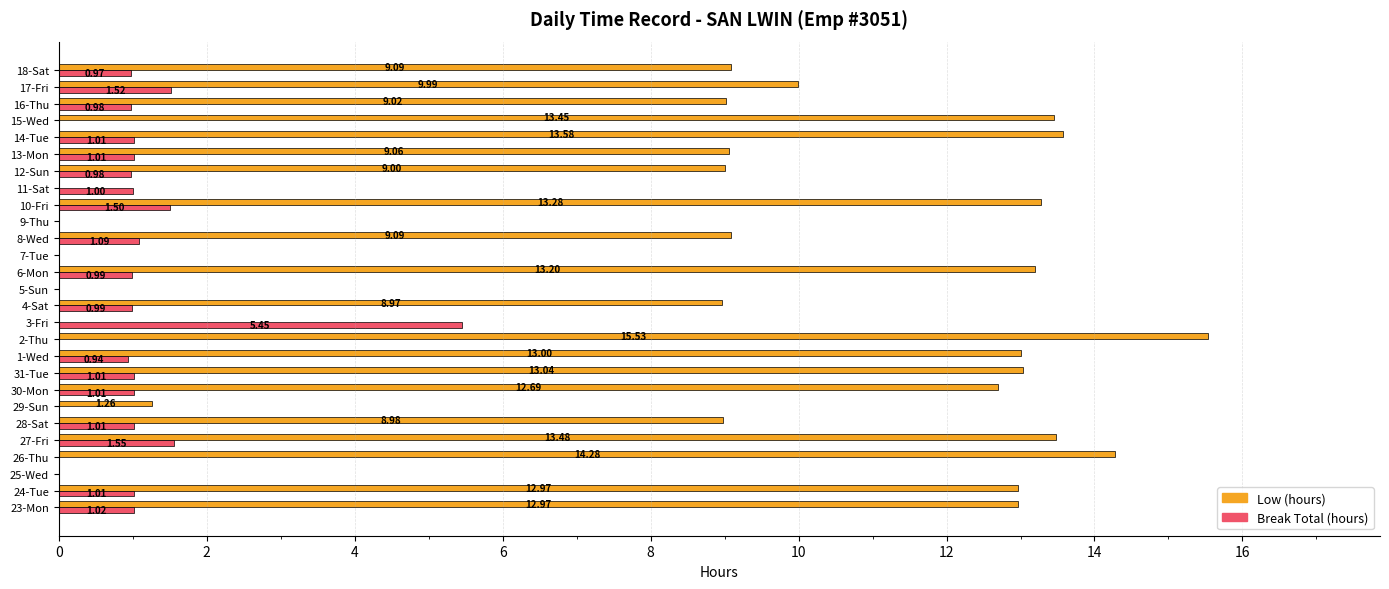

Which series has the largest total across all categories?

Low (hours)